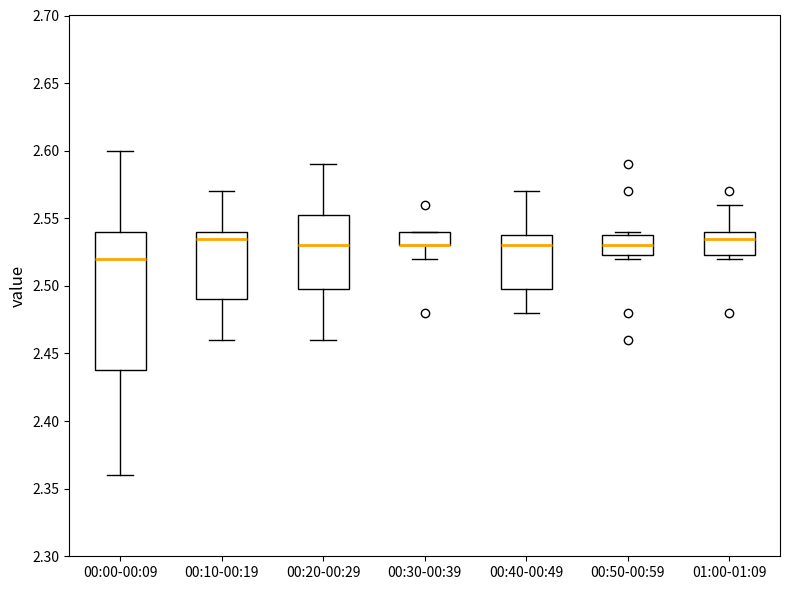

Where is the upper edge of the box for 00:10-00:19 on the y-axis? The values are not printed on the chart, so give them approximately, as read against the axis.

2.540